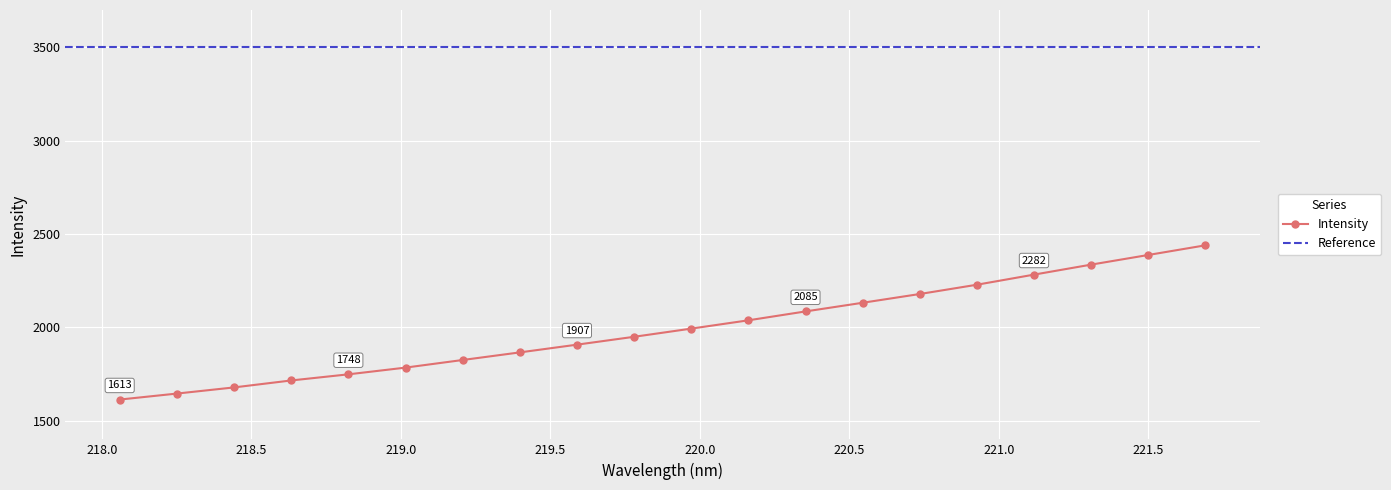

How many values in the Intensity series exceed 1993?

10